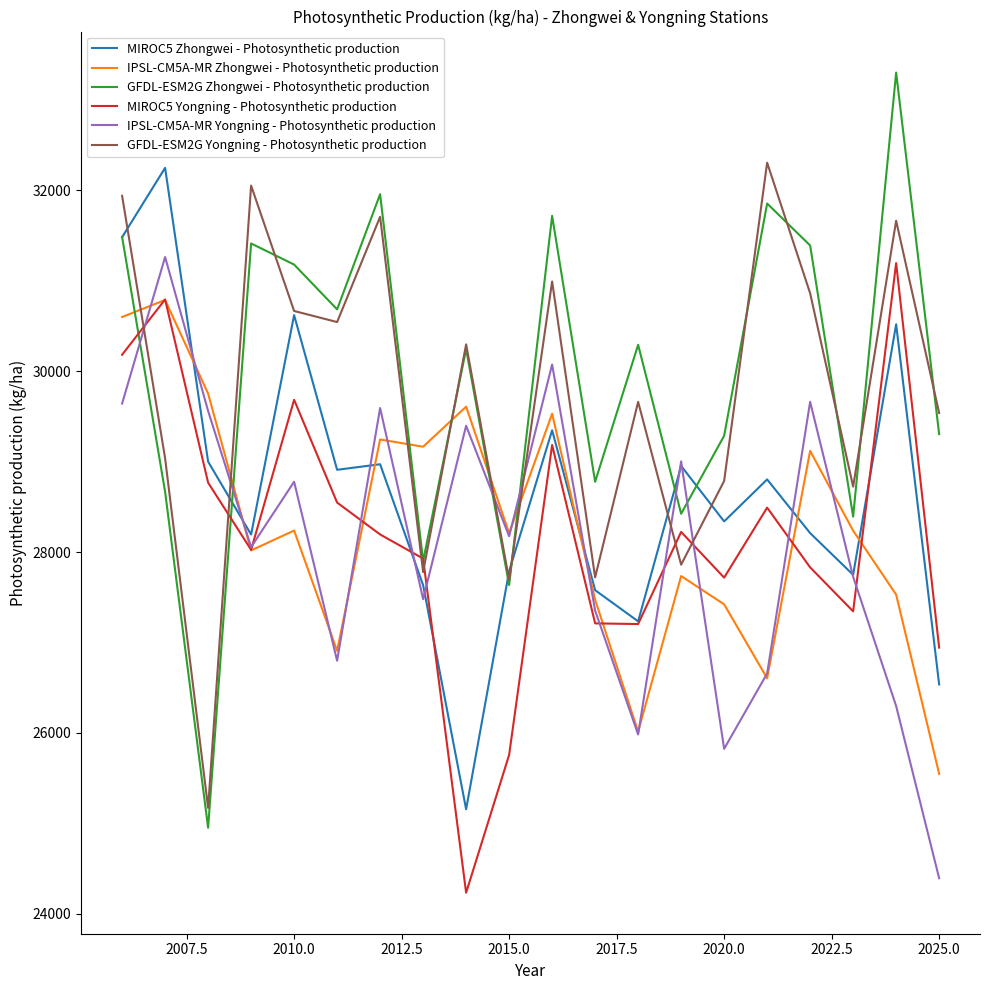

How many intersections are there between GFDL-ESM2G Yongning - Photosynthetic production and IPSL-CM5A-MR Yongning - Photosynthetic production?

6